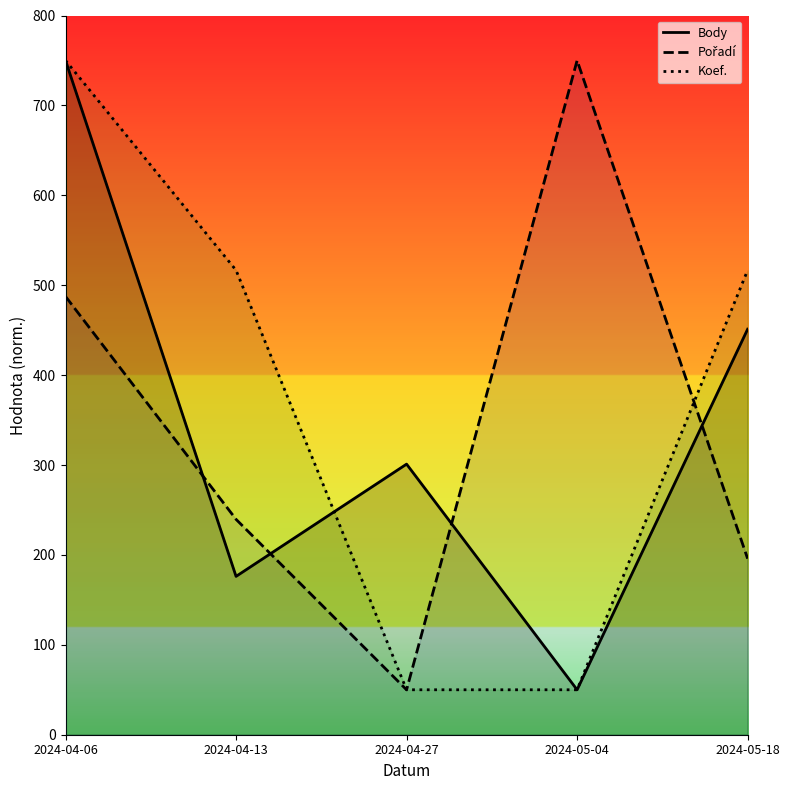

At which category does the chart reach its minimum across all series?

2024-05-04